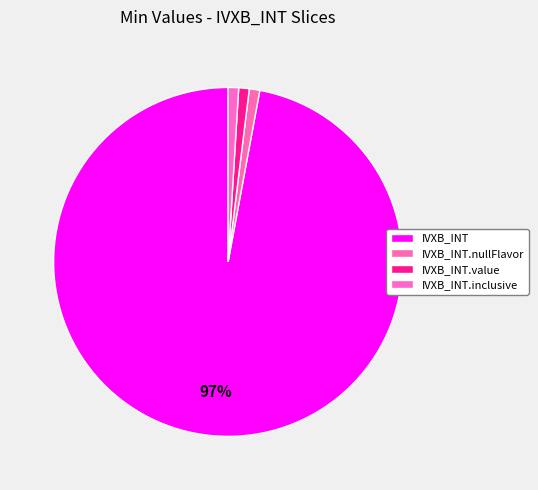

Which slice is the smallest?

IVXB_INT.nullFlavor